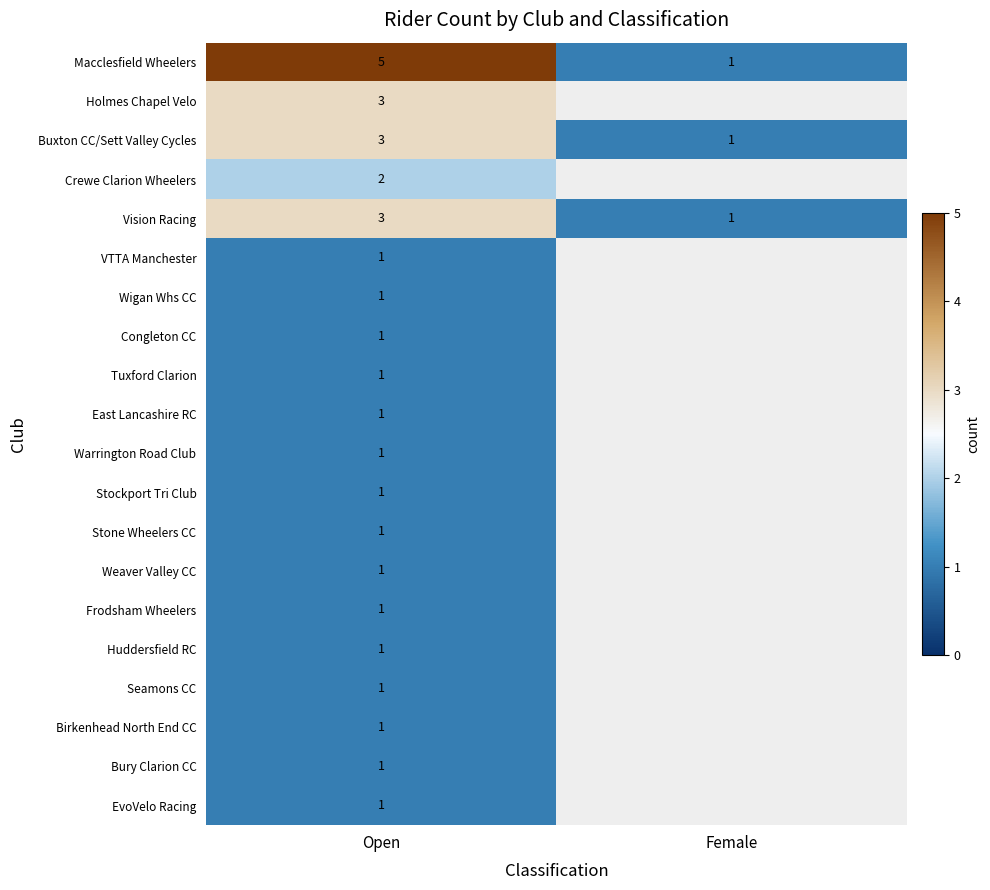

What is the highest value of the Macclesfield Wheelers series?

5